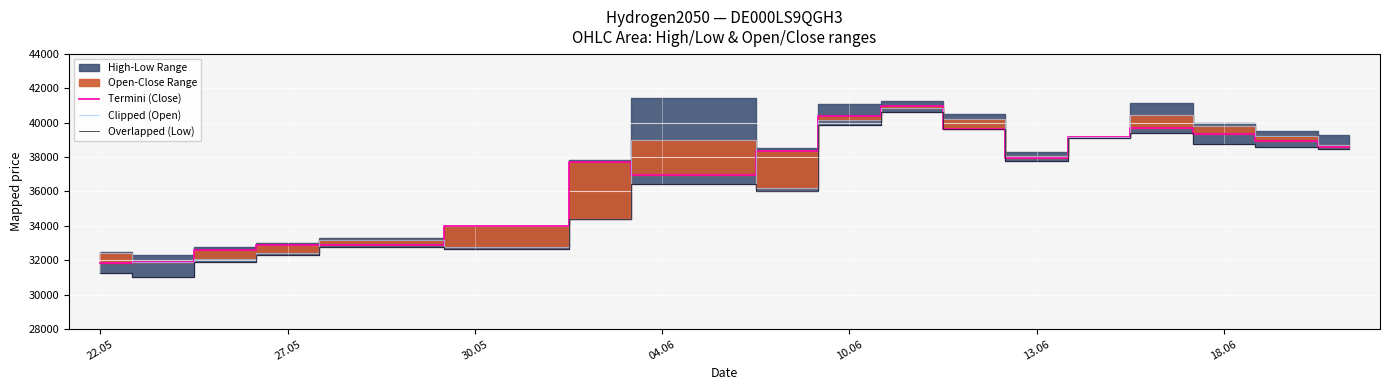

The value of Termini (Close) at 13.06 is 37944. True or false?

True